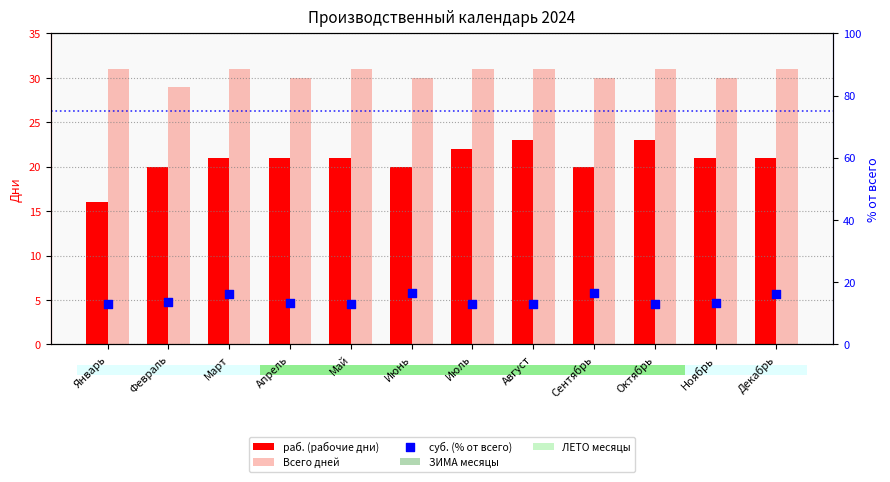

What are all the series names shown in the legend?

раб. (рабочие дни), Всего дней, суб. (% от всего)